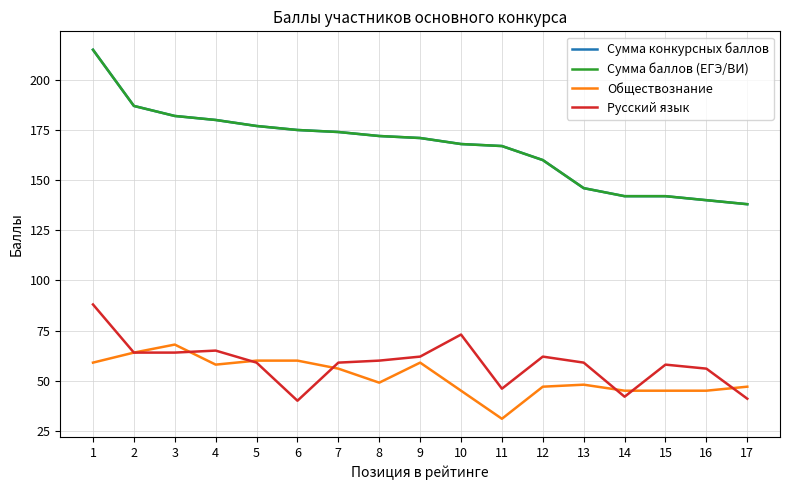

Reading left to right, extract all data points from this chart.

Сумма конкурсных баллов: 215	187	182	180	177	175	174	172	171	168	167	160	146	142	142	140	138
Сумма баллов (ЕГЭ/ВИ): 215	187	182	180	177	175	174	172	171	168	167	160	146	142	142	140	138
Обществознание: 59	64	68	58	60	60	56	49	59	45	31	47	48	45	45	45	47
Русский язык: 88	64	64	65	59	40	59	60	62	73	46	62	59	42	58	56	41